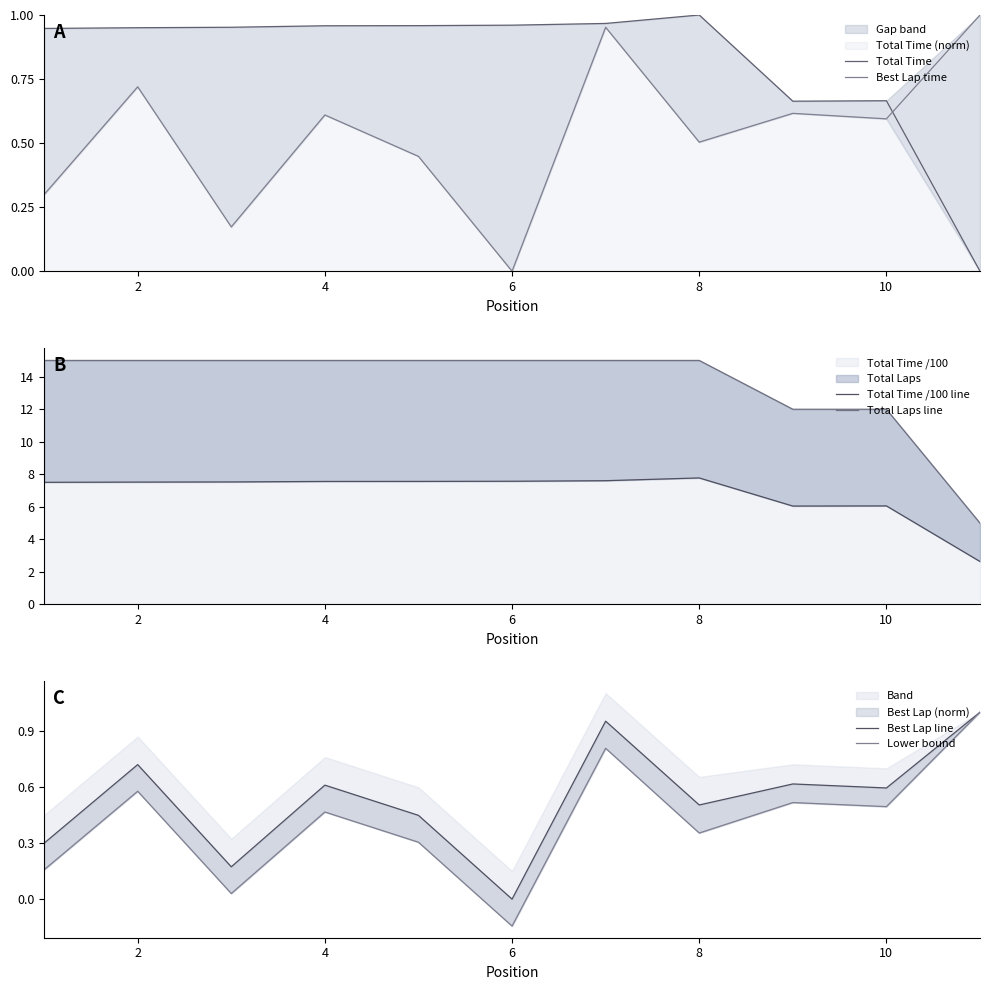

How many data points in Lower bound are less than 0?

1